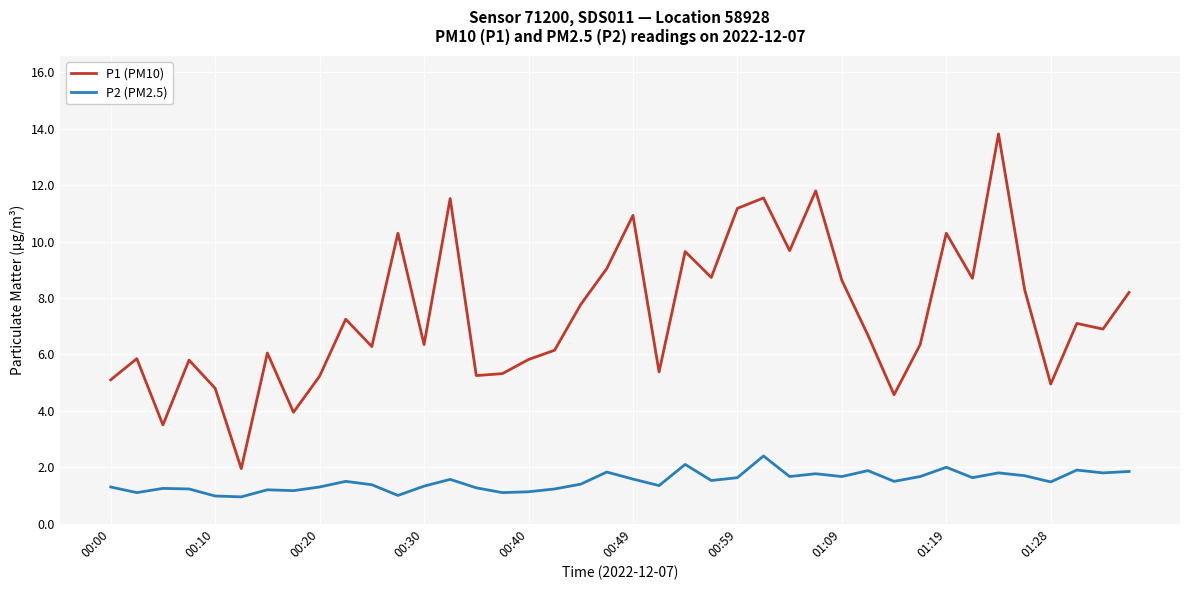

True or false: P1 (PM10) and P2 (PM2.5) cross at least once.

False